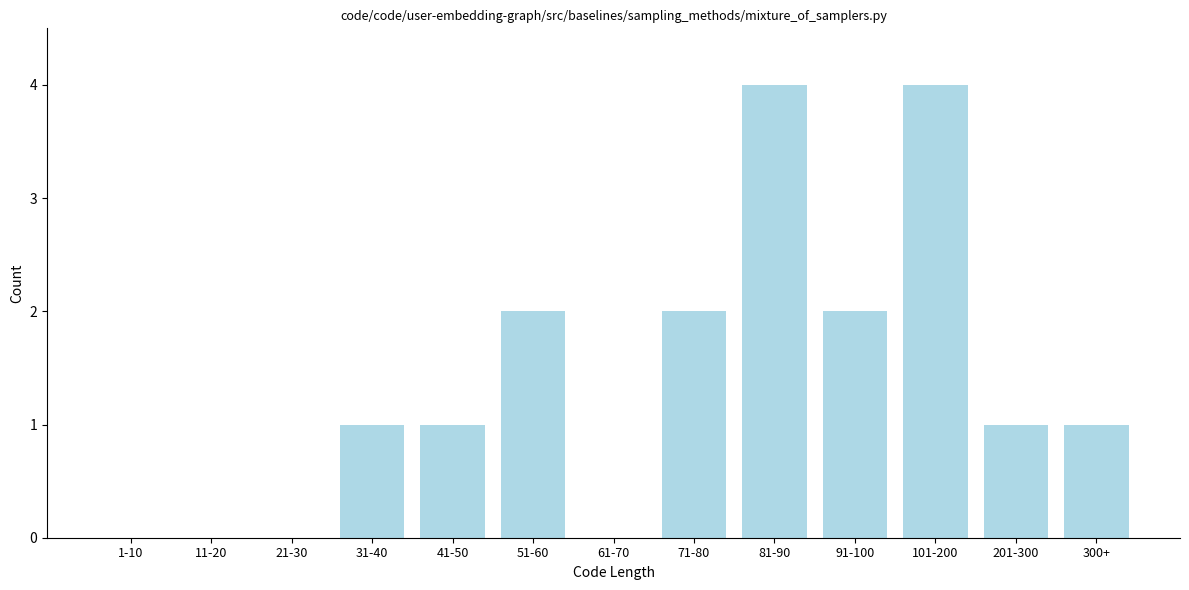

Reading left to right, list all the values displayed in this chart.

1-10=0	11-20=0	21-30=0	31-40=1	41-50=1	51-60=2	61-70=0	71-80=2	81-90=4	91-100=2	101-200=4	201-300=1	300+=1